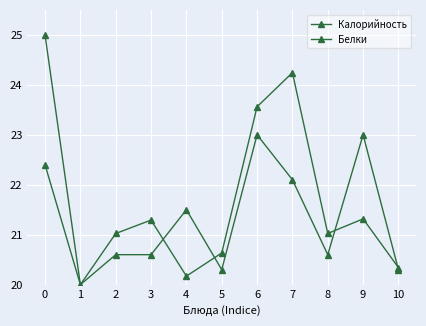

Where is the first local maximum for Белки?

4